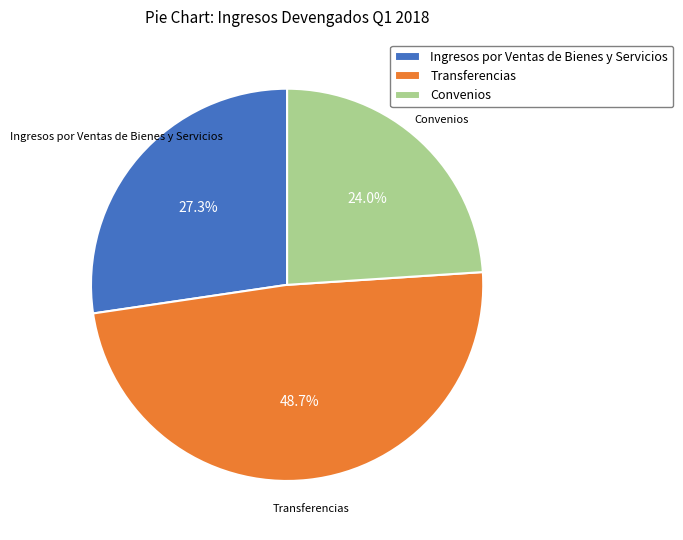

Combined, do Convenios and Ingresos por Ventas de Bienes y Servicios account for over 50%?

Yes